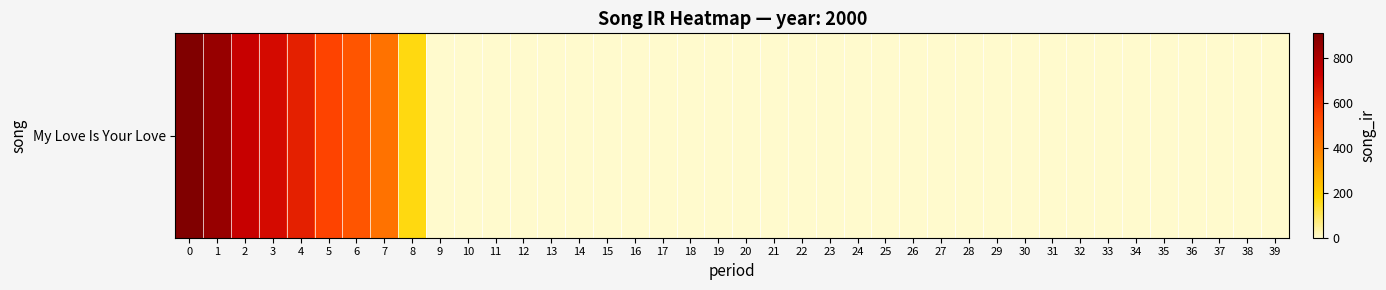

Is it true that the value at 2 is 1154.6?

False